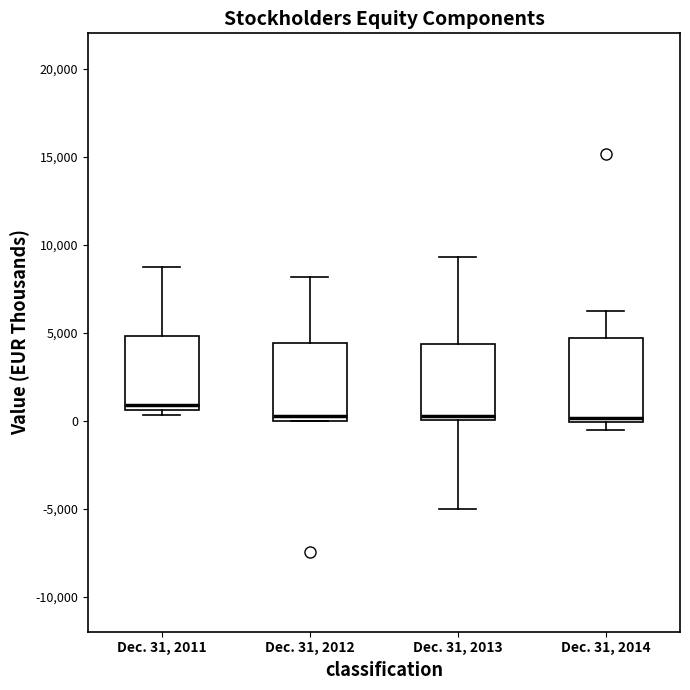

Reading left to right, read every box against the y-axis: the position of its median line, the range the box covers, and the ends of its whiskers. The values are not printed on the chart, so give them approximately, as read against the axis.

Dec. 31, 2011: median 1000, box 500 to 5000, whiskers 500 (just below the box's lower edge) to 8500
Dec. 31, 2012: median 500, box 0 to 4500, whiskers 0 to 8000
Dec. 31, 2013: median 500, box 0 to 4500, whiskers -5000 to 9500
Dec. 31, 2014: median 0 (just above the box's lower edge), box 0 to 4500, whiskers -500 to 6000